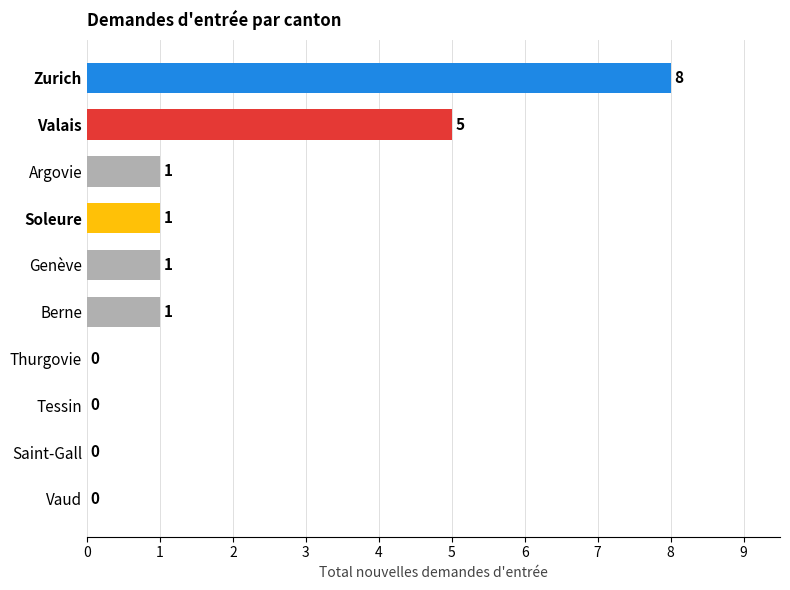

Reading bottom to top, what are all the values shown in this chart?

Vaud=0	Saint-Gall=0	Tessin=0	Thurgovie=0	Berne=1	Genève=1	Soleure=1	Argovie=1	Valais=5	Zurich=8